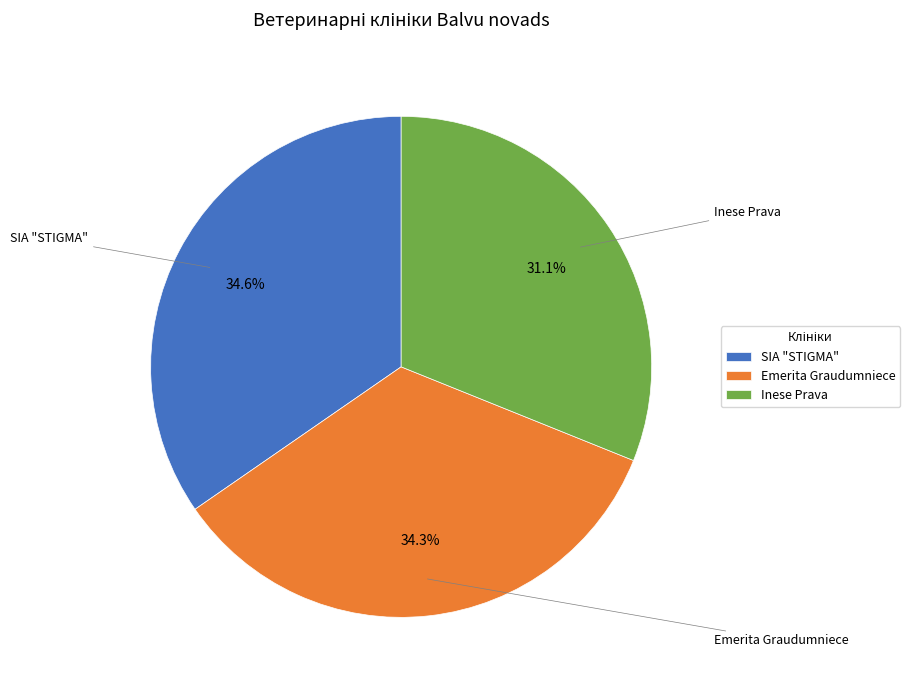

Which slice is the smallest?

Inese Prava